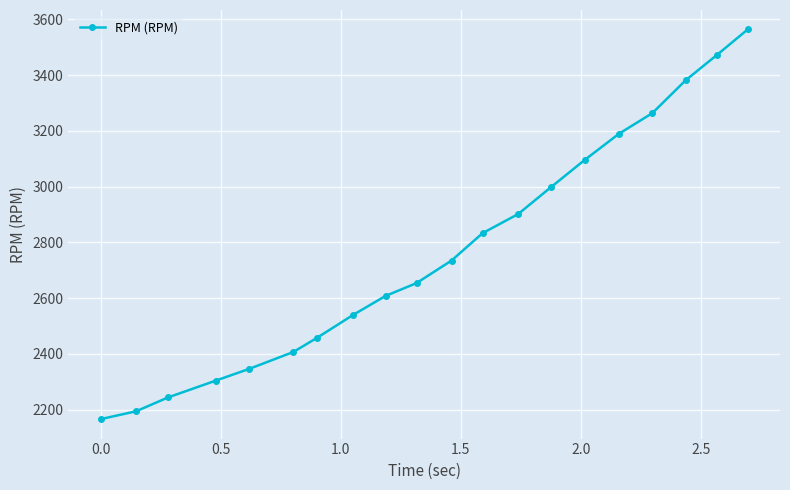

What is the value of the 2nd point from the left?

2194